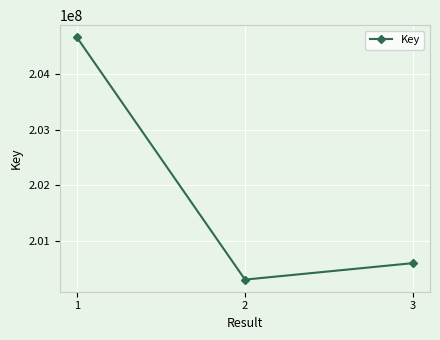

Read the value at 3.

200605565